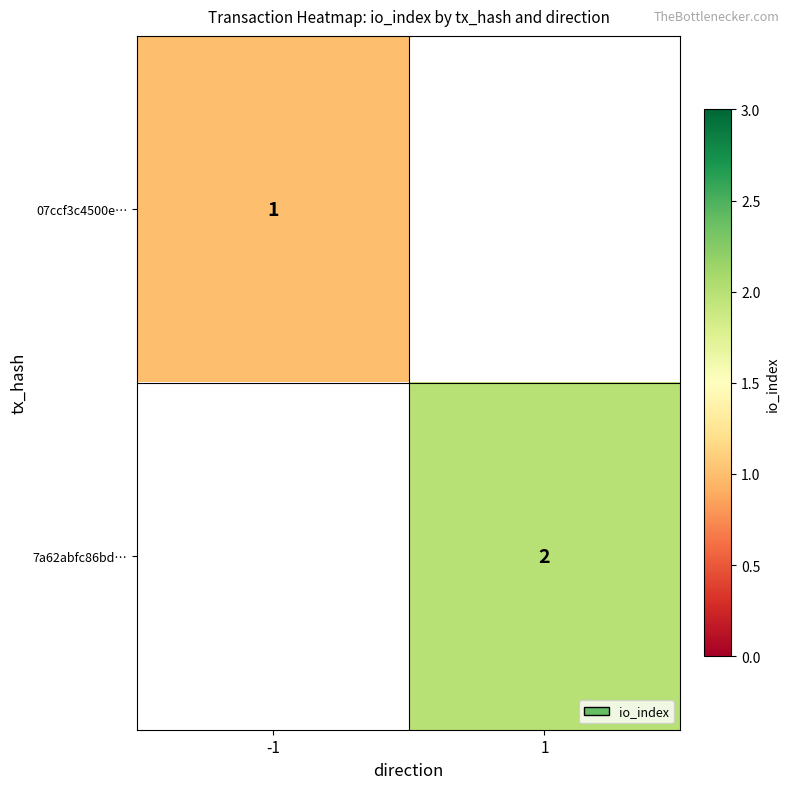

Count the number of categories in the chart.

2